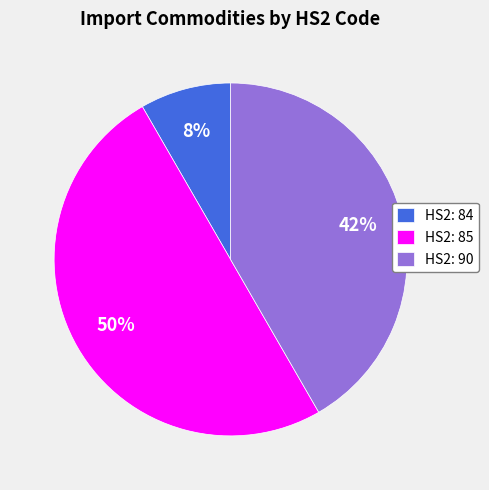

Count the number of slices in the pie.

3